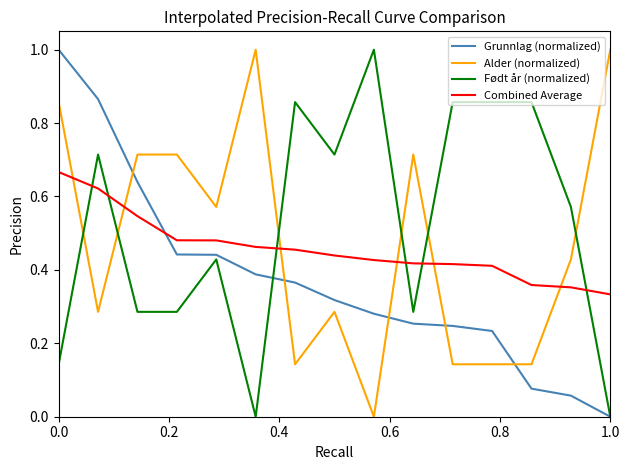

What is the difference between the maximum and minimum values in the Født år (normalized) series?

1.0